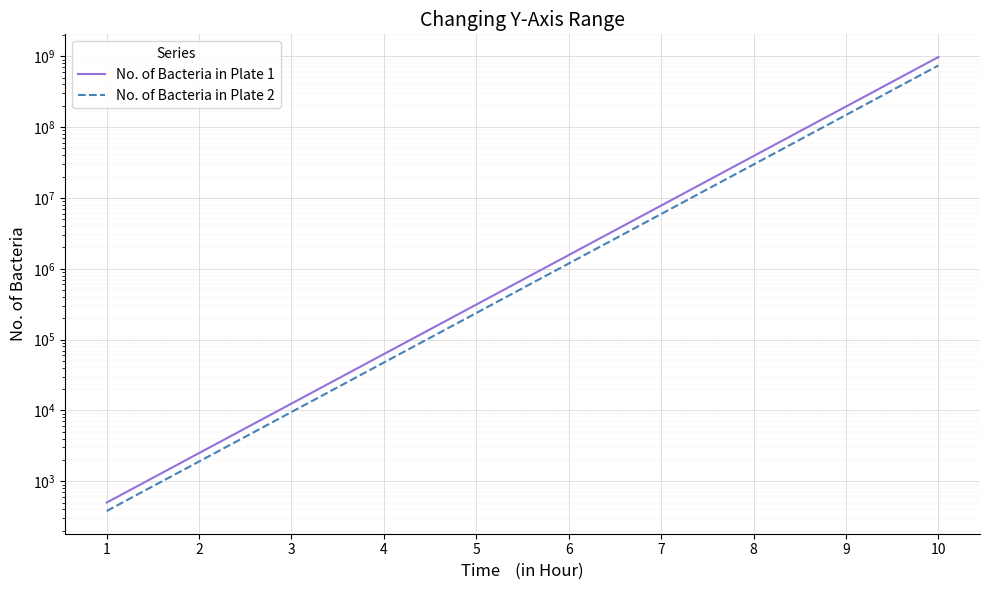

True or false: No. of Bacteria in Plate 1 and No. of Bacteria in Plate 2 intersect in this chart.

False